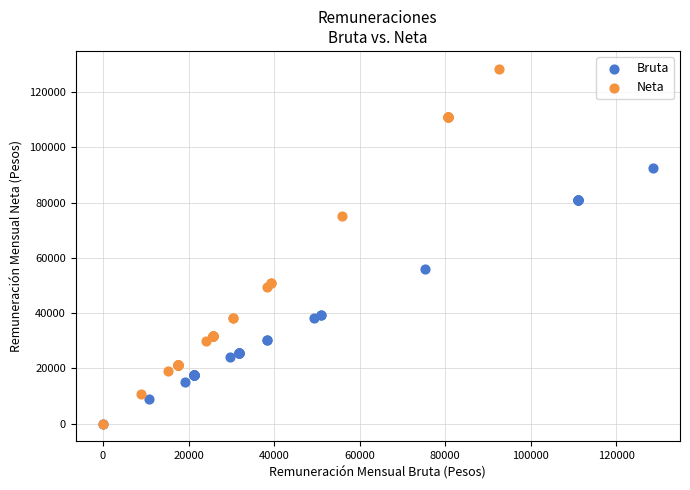

Which series has the widest spread of Y values?

Neta